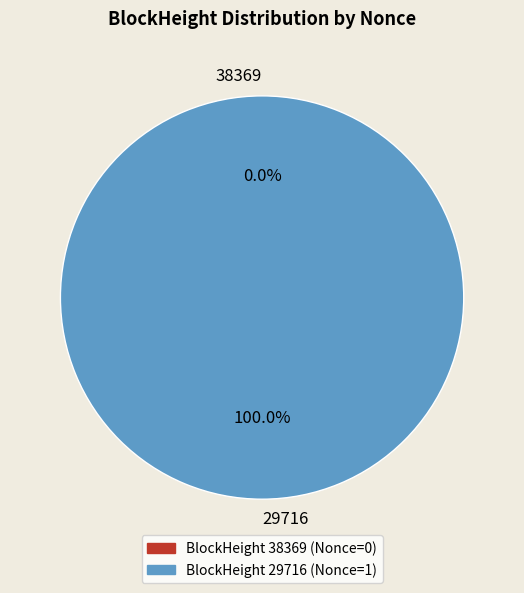

Which category has the biggest portion of the pie?

29716